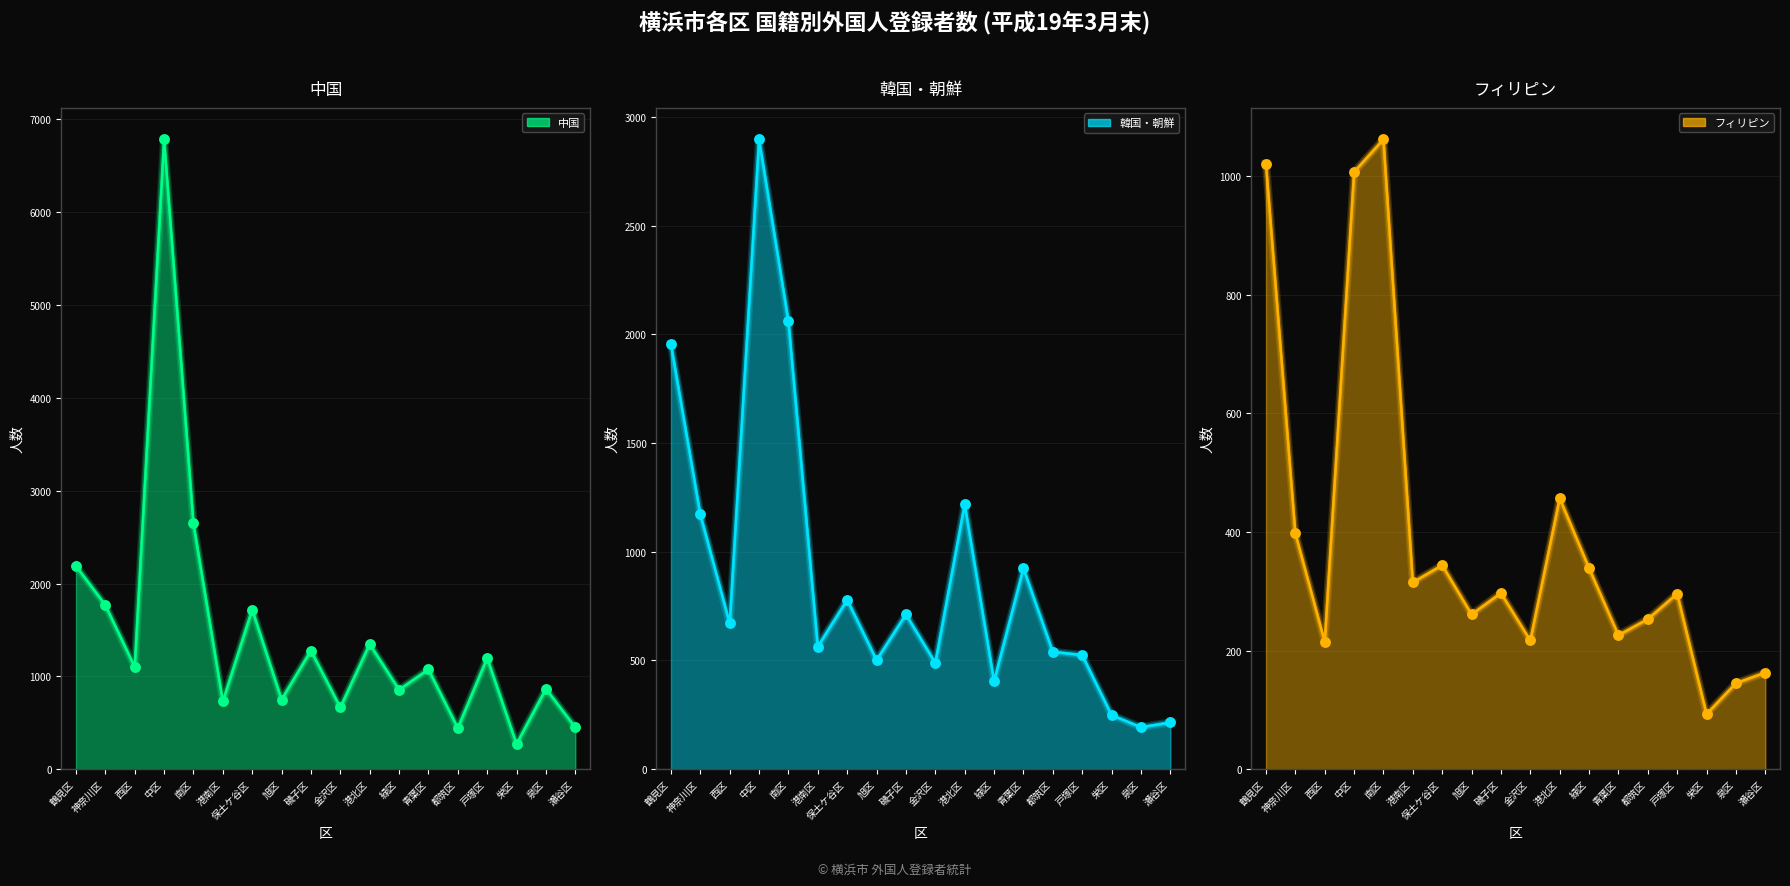

At which category is the sum across all series the highest?

中区